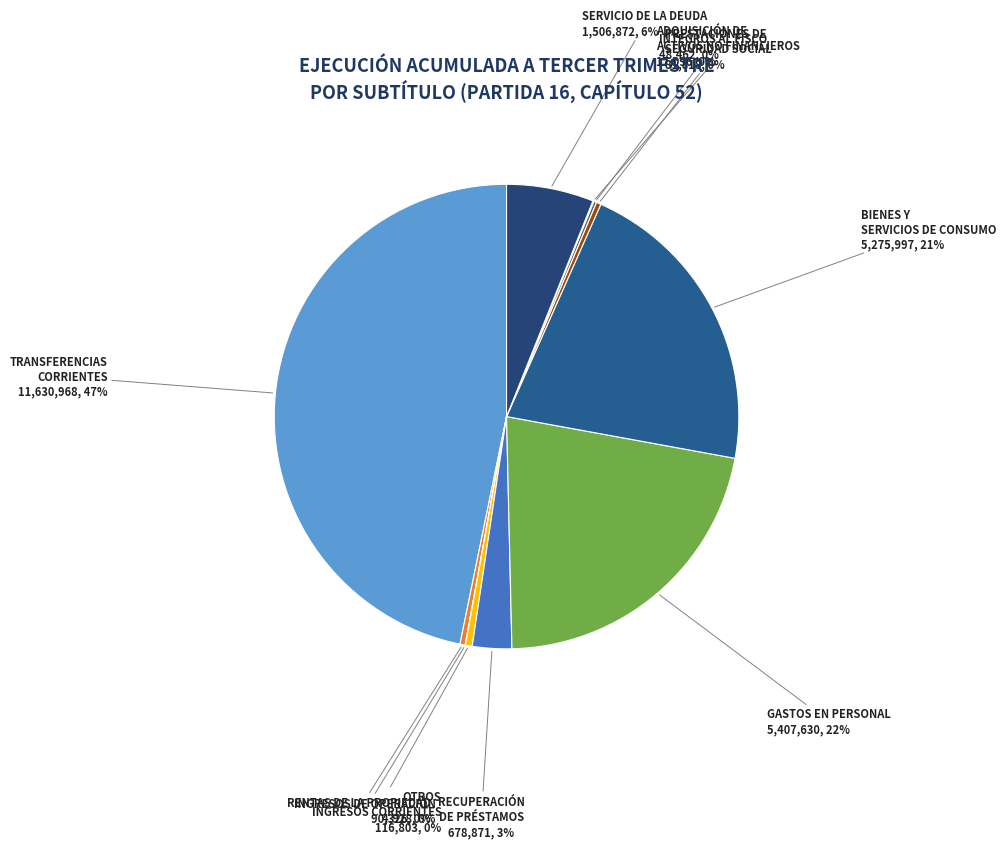

Approximately how many times larger is the value at BIENES Y SERVICIOS DE CONSUMO compared to SERVICIO DE LA DEUDA?

3.5